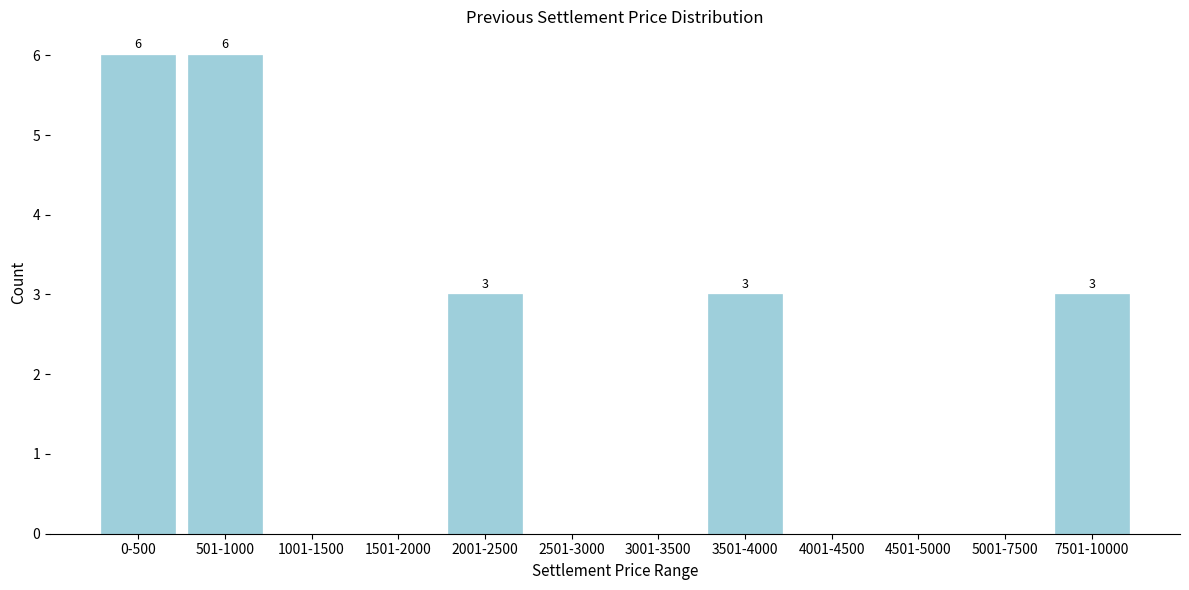

Reading left to right, transcribe all the data shown in this chart.

0-500=6	501-1000=6	1001-1500=0	1501-2000=0	2001-2500=3	2501-3000=0	3001-3500=0	3501-4000=3	4001-4500=0	4501-5000=0	5001-7500=0	7501-10000=3